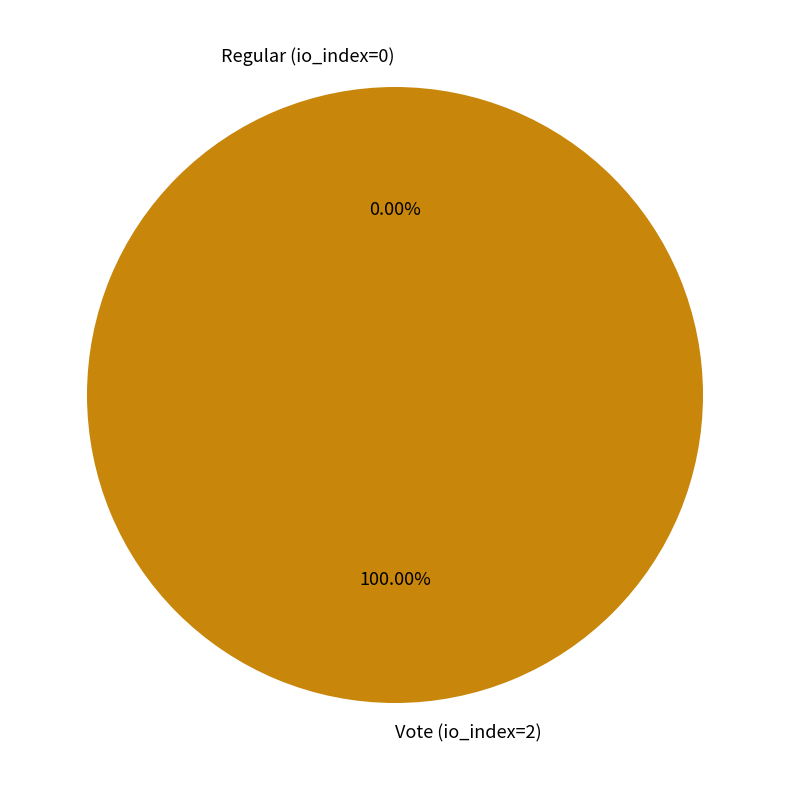

Does any single category account for the majority?

Yes